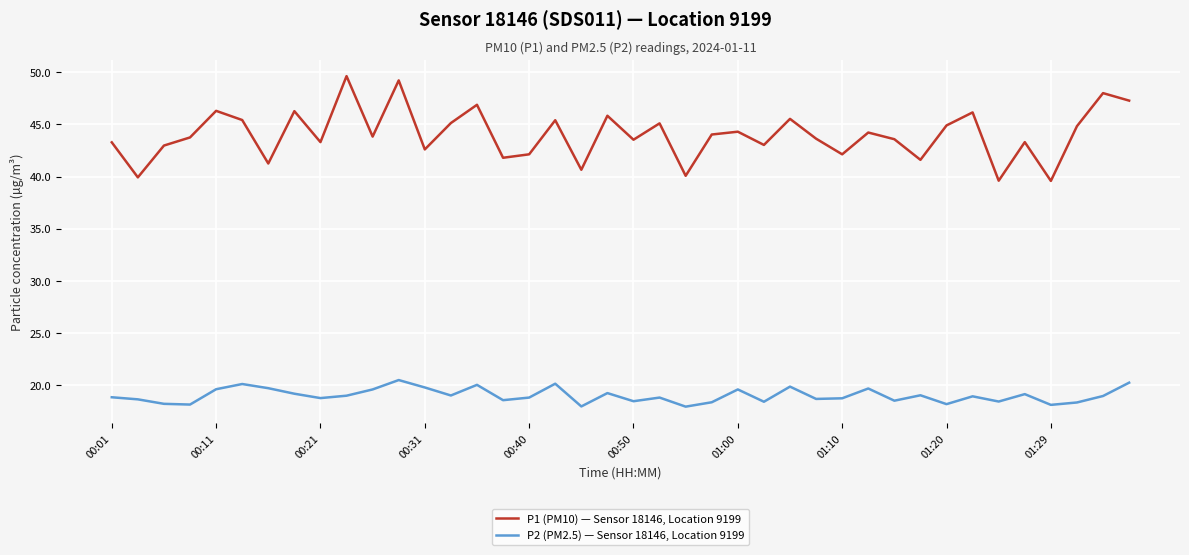

What is the maximum value shown in the chart?

49.6